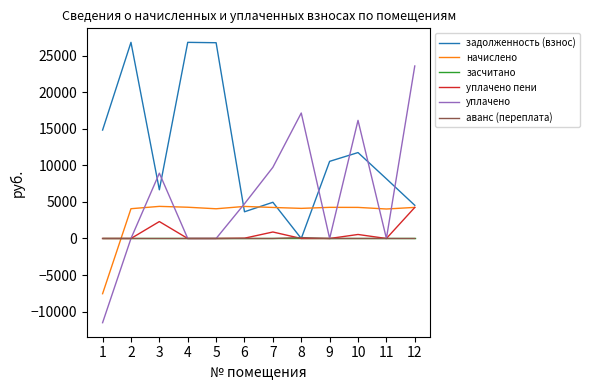

Which series has the largest range (max minus min)?

уплачено